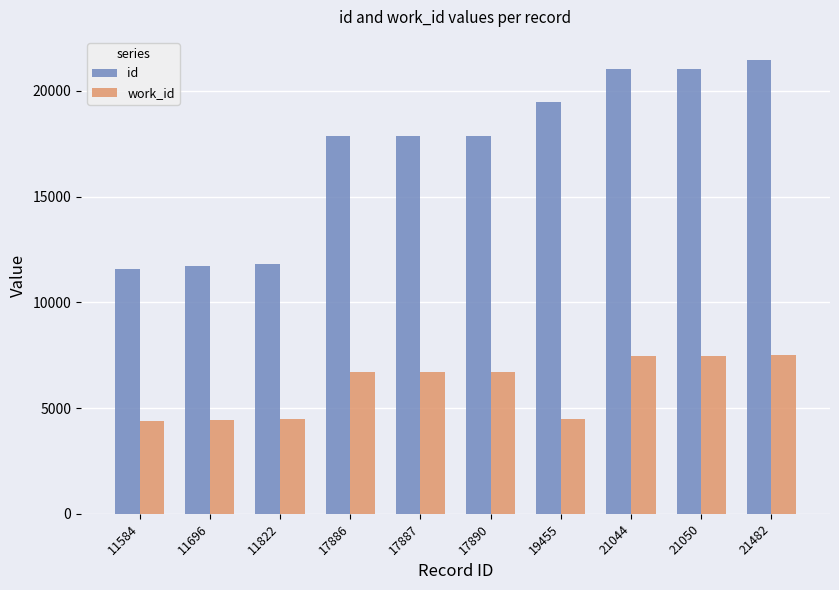

List the series in order of their peak value, highest first.

id, work_id